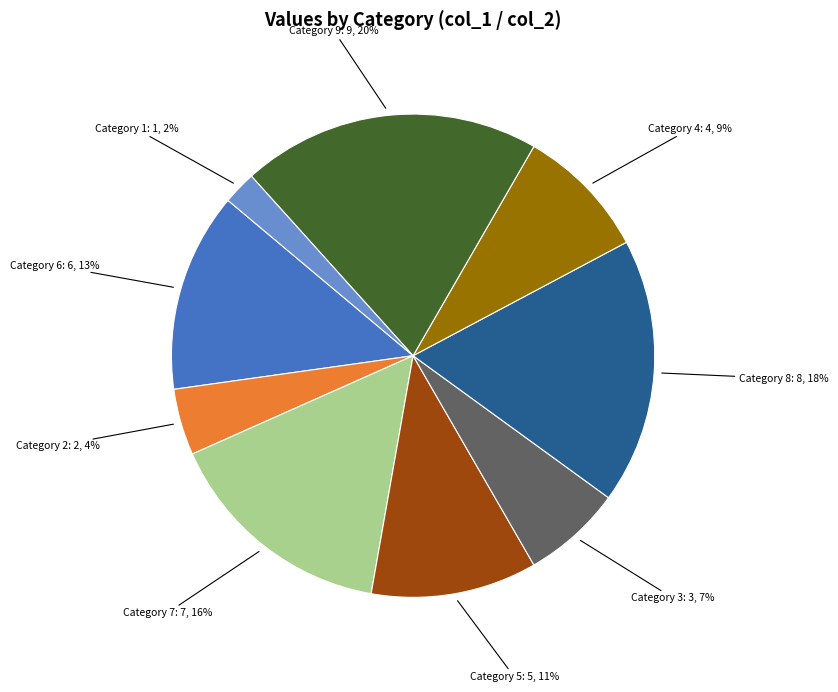

Is there any slice that represents more than half of the pie?

No